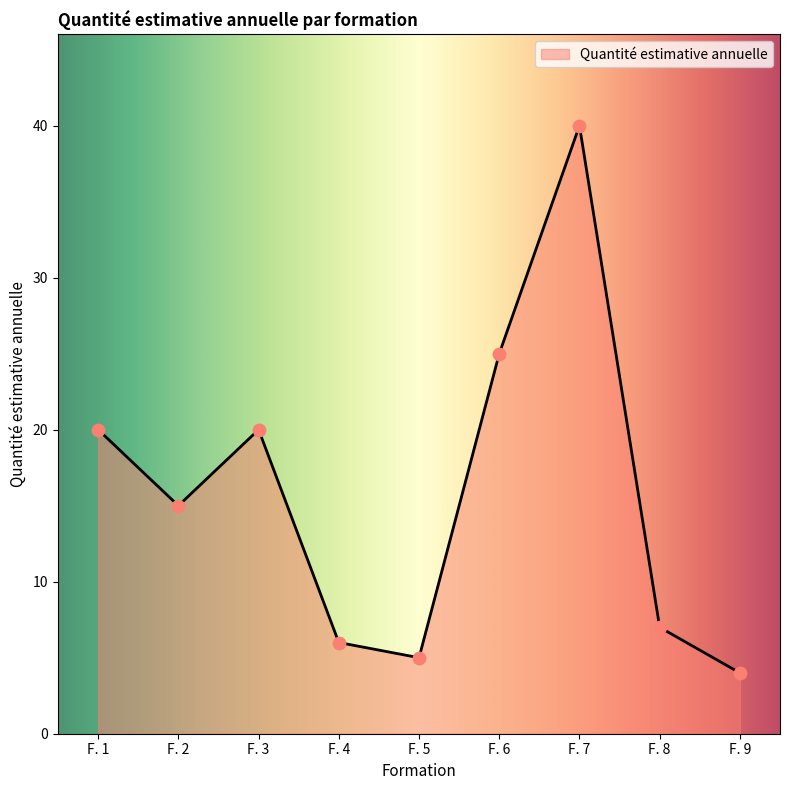

Between F. 5 and F. 4, which is larger?

F. 4